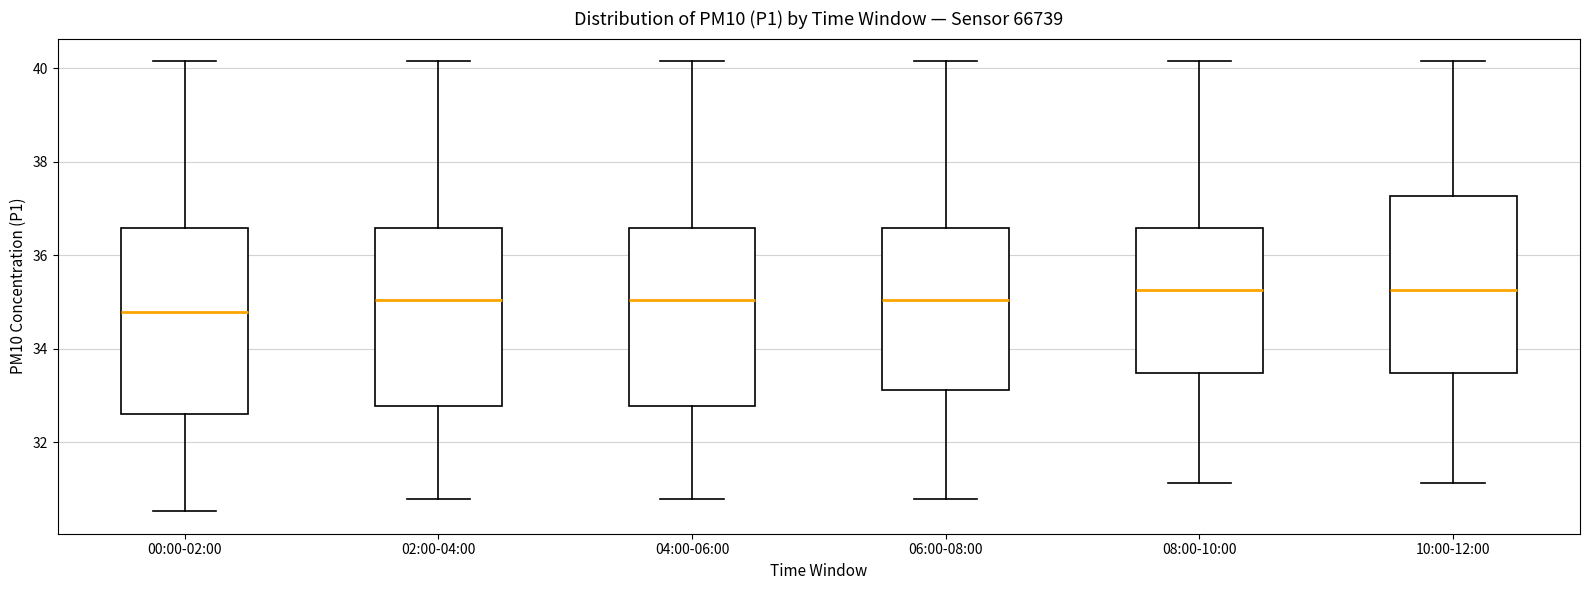

Reading left to right, read every box against the y-axis: the position of its median line, the range the box covers, and the ends of its whiskers. The values are not printed on the chart, so give them approximately, as read against the axis.

00:00-02:00: median 34.8, box 32.6 to 36.6, whiskers 30.6 to 40.2
02:00-04:00: median 35.0, box 32.8 to 36.6, whiskers 30.8 to 40.2
04:00-06:00: median 35.0, box 32.8 to 36.6, whiskers 30.8 to 40.2
06:00-08:00: median 35.0, box 33.2 to 36.6, whiskers 30.8 to 40.2
08:00-10:00: median 35.2, box 33.4 to 36.6, whiskers 31.2 to 40.2
10:00-12:00: median 35.2, box 33.4 to 37.2, whiskers 31.2 to 40.2